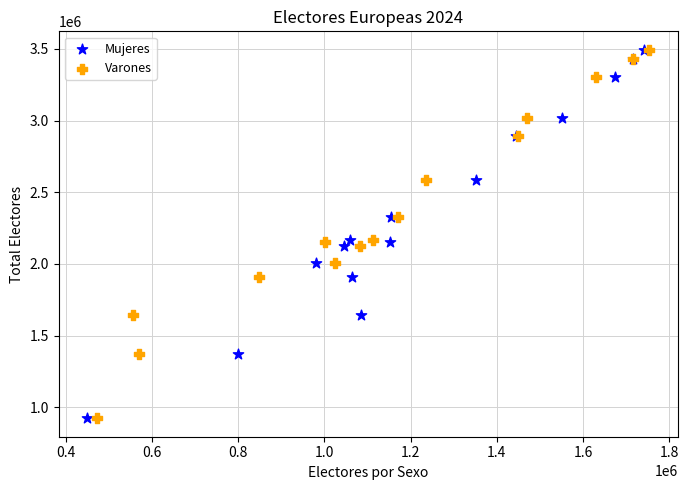

What are all the series names shown in the legend?

Mujeres, Varones